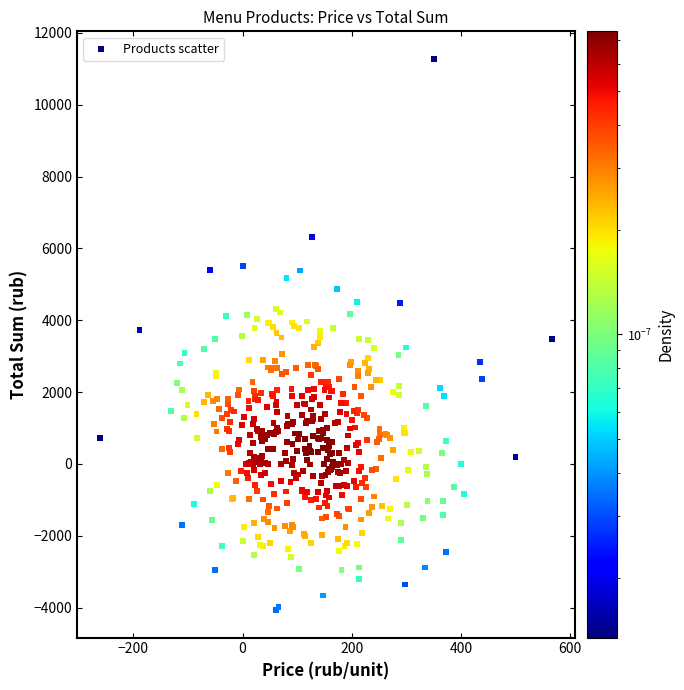

What is the range of X values (max minus min)?

828.8